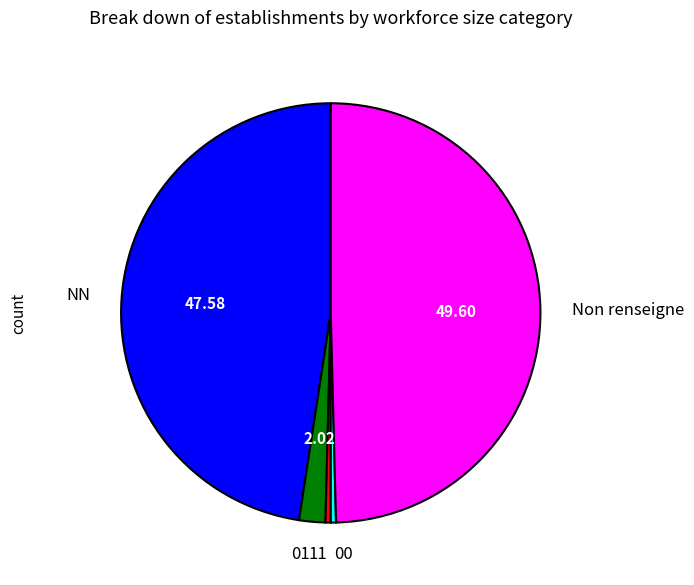

Count the number of slices in the pie.

5